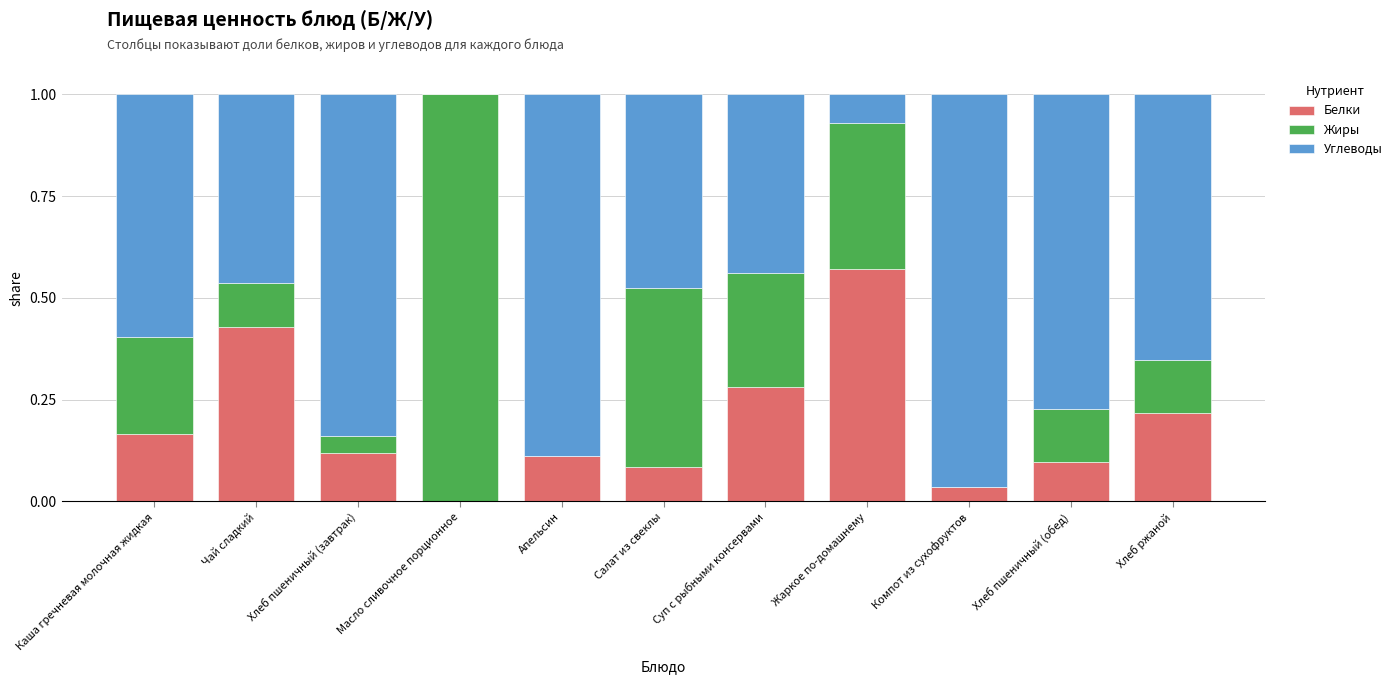

Which has a higher value, Суп с рыбными консервами or Хлеб ржаной?

Суп с рыбными консервами